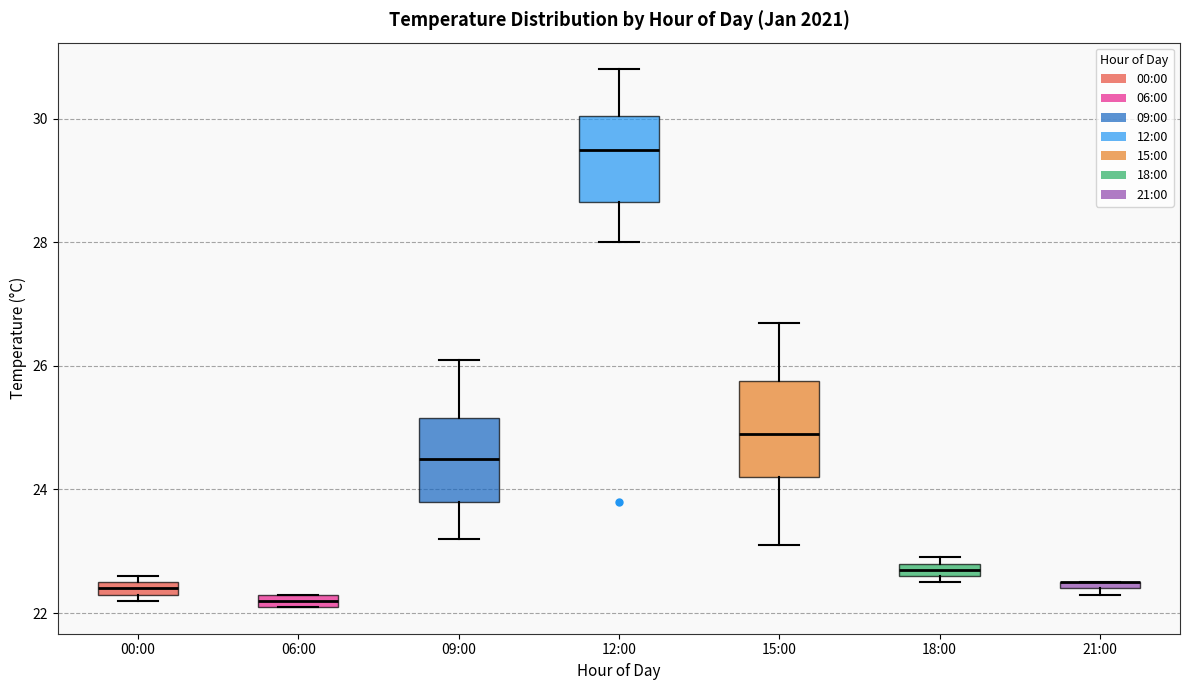

Where is the upper edge of the box for 18:00 on the y-axis? The values are not printed on the chart, so give them approximately, as read against the axis.

22.8